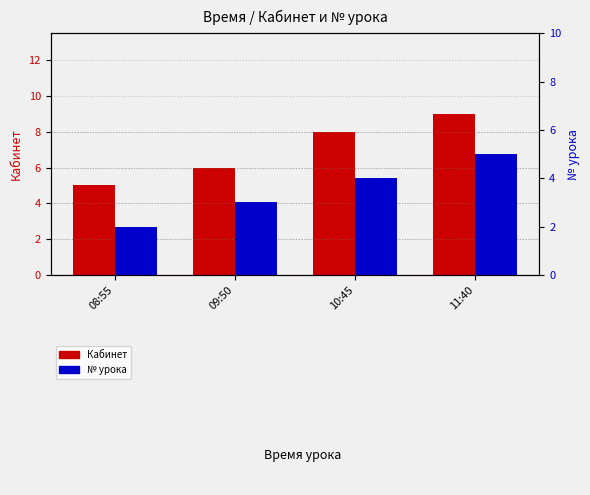

Does the chart contain any negative values?

No